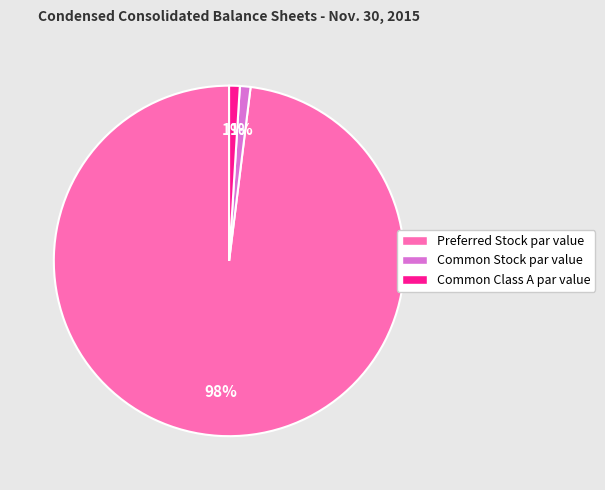

Is Preferred Stock par value the majority of the pie?

Yes